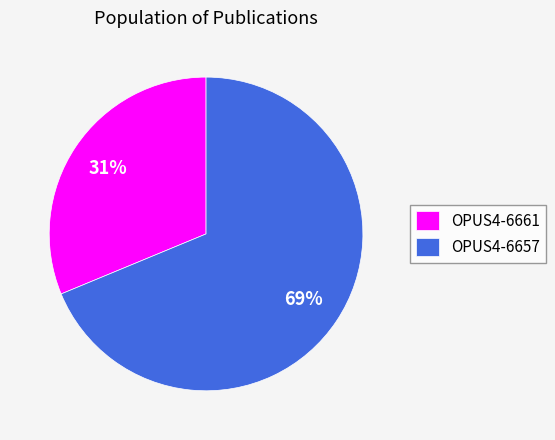

Which has a higher value, OPUS4-6661 or OPUS4-6657?

OPUS4-6657